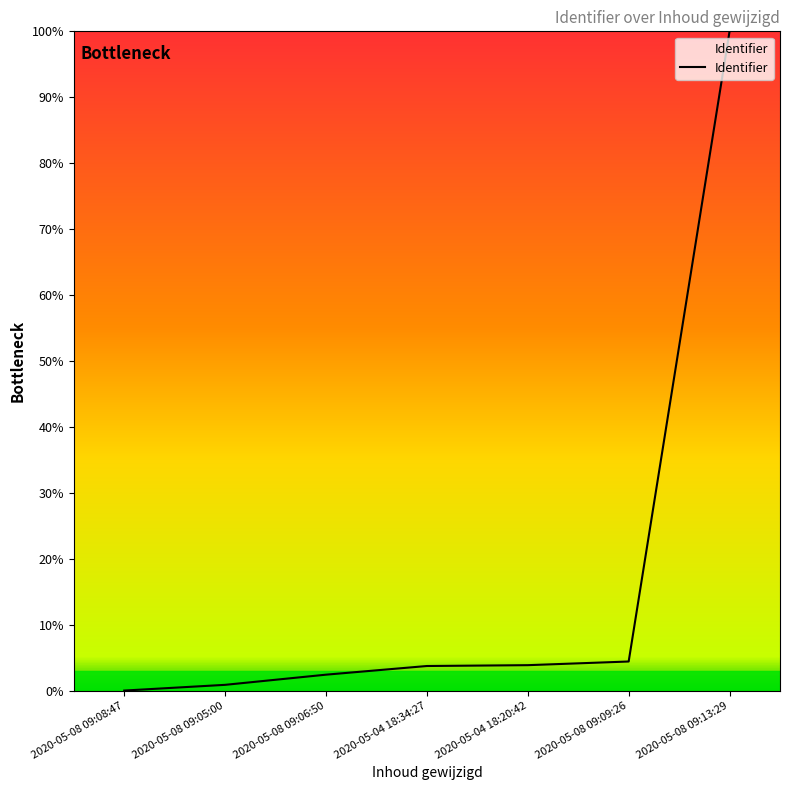

What is the sum of the values at 2020-05-08 09:09:26 and 2020-05-08 09:06:50?

6.8